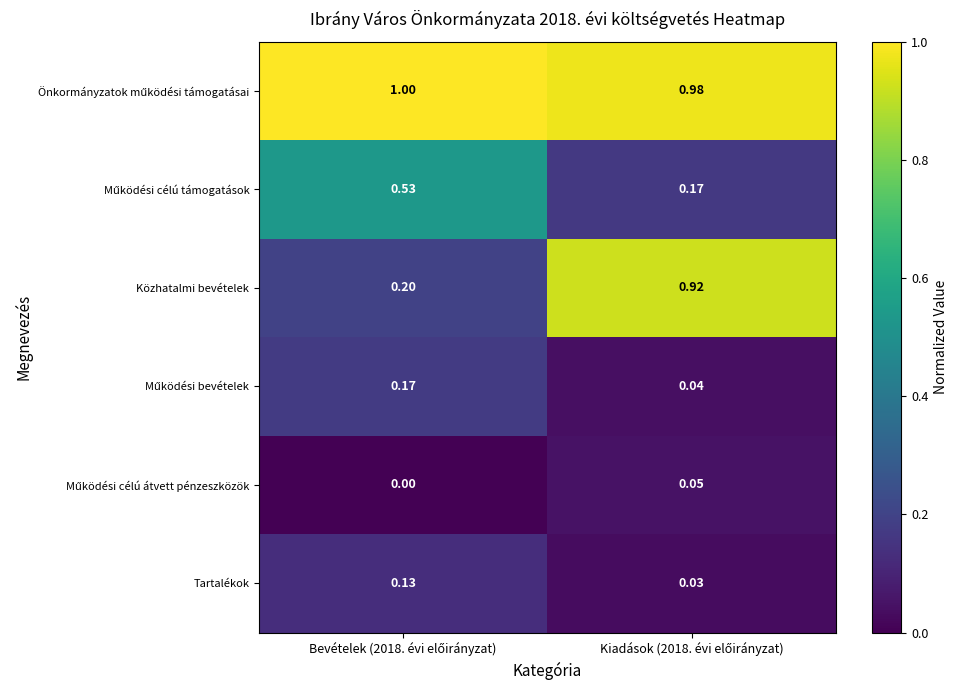

Which series has the largest range (max minus min)?

Közhatalmi bevételek